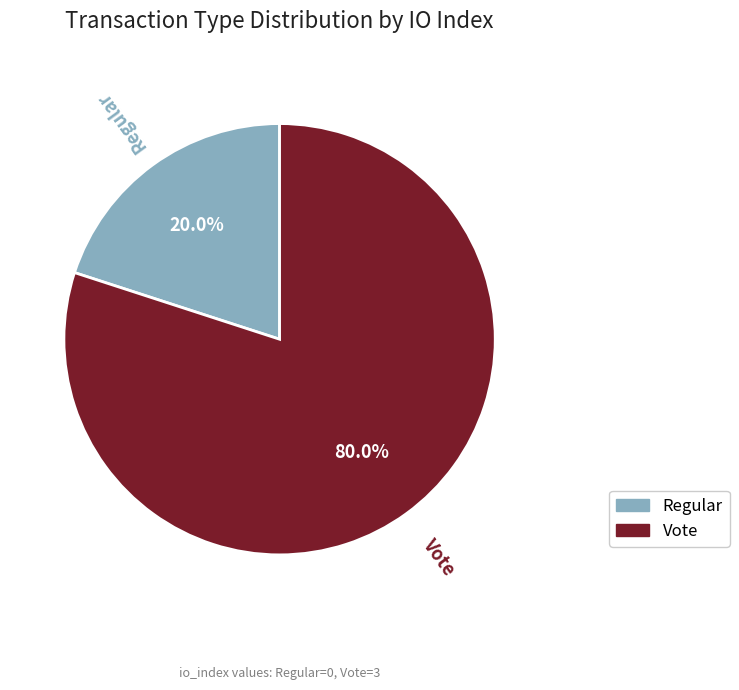

Which slice is the largest?

Vote